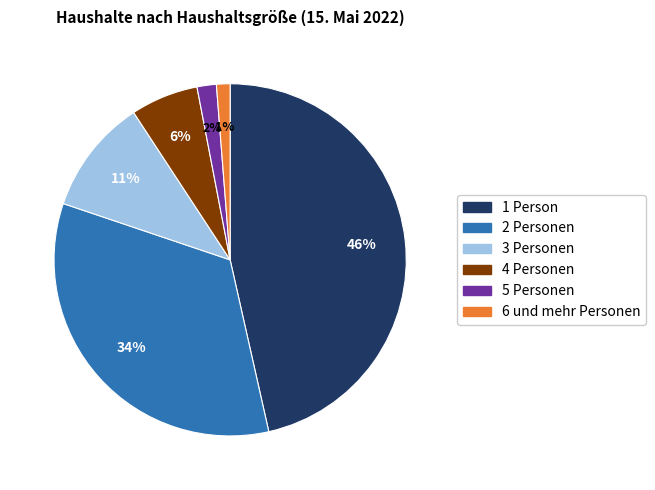

What is the largest slice in the pie chart?

1 Person